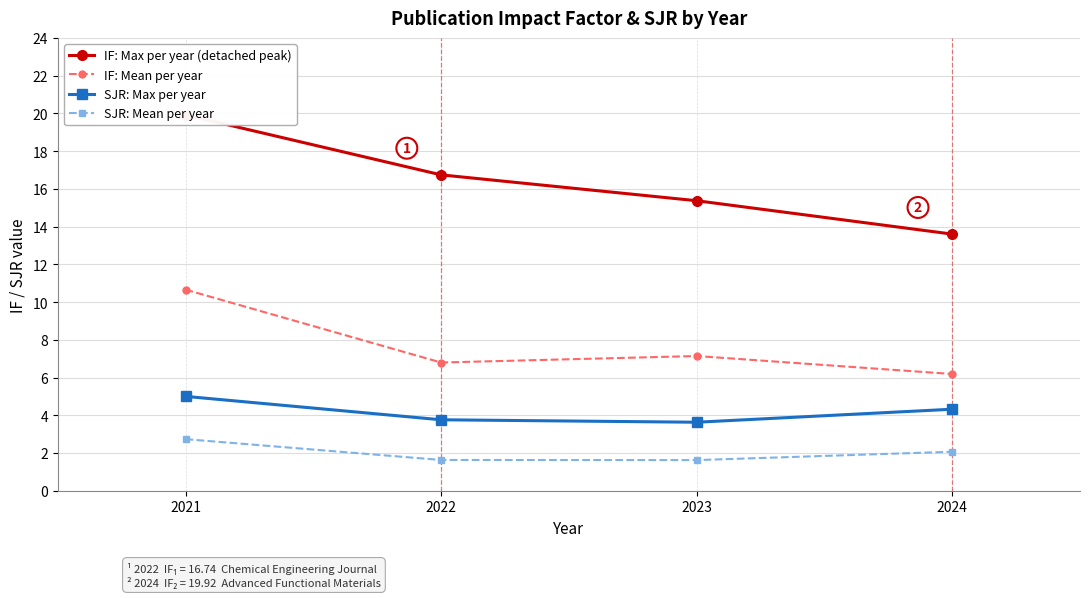

Count the number of data series in this chart.

4